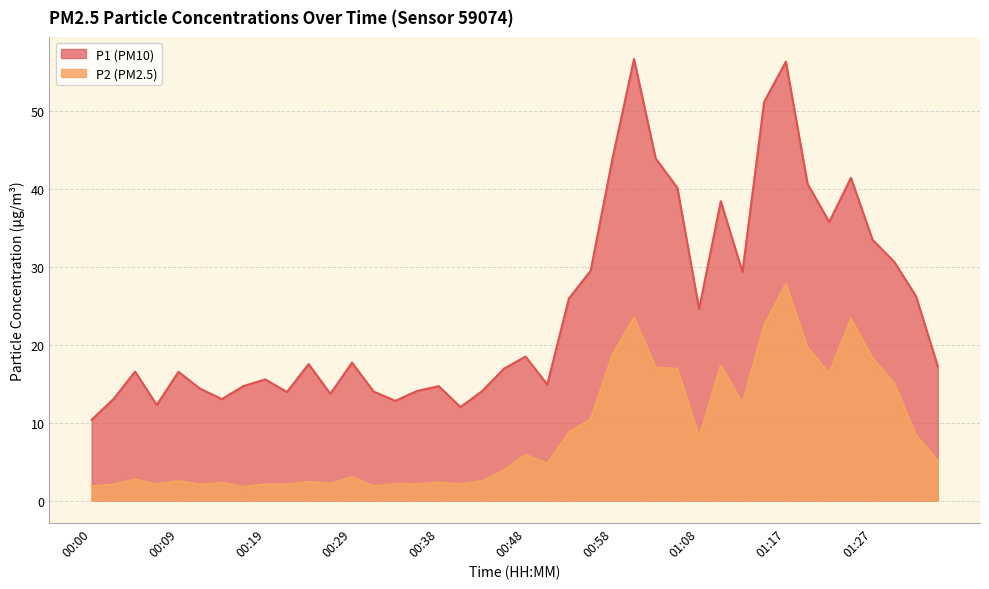

What are all the series names shown in the legend?

P1 (PM10), P2 (PM2.5)